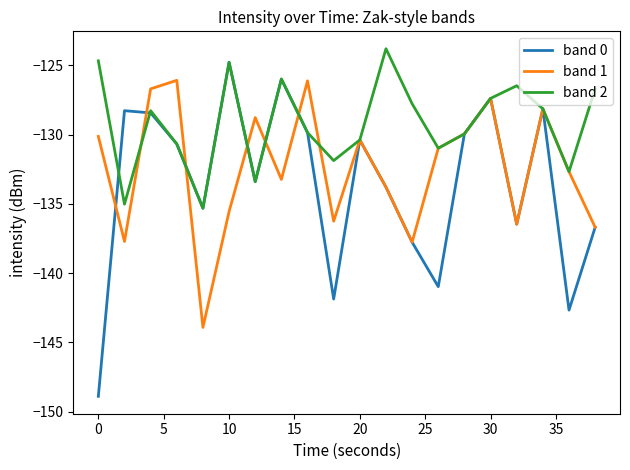

What is the greatest value displayed?

-123.8